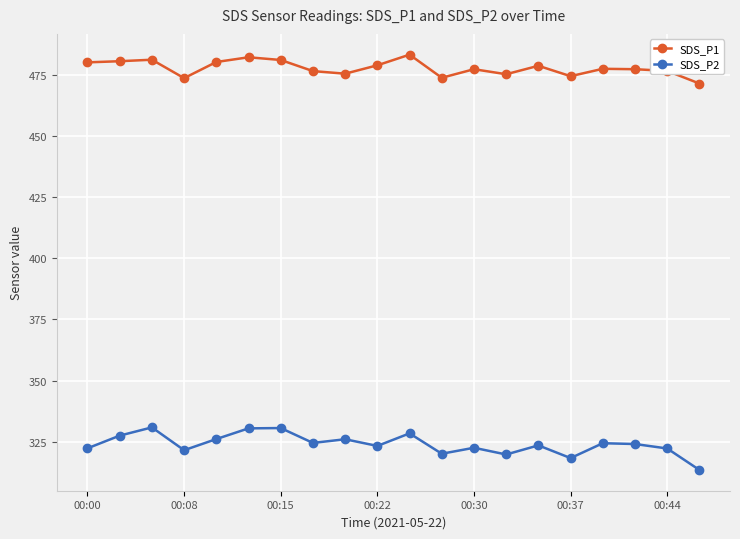

Rank the series by their maximum value, from highest to lowest.

SDS_P1, SDS_P2